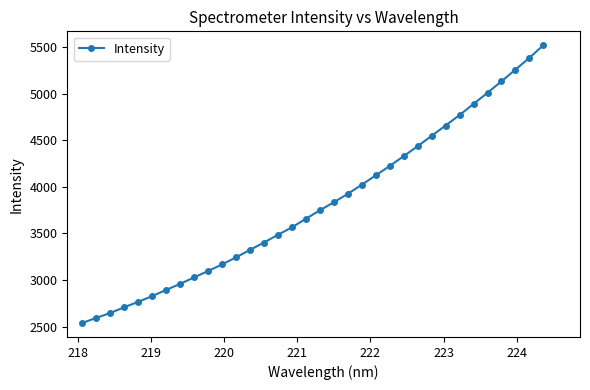

How many values exceed 3747?

17